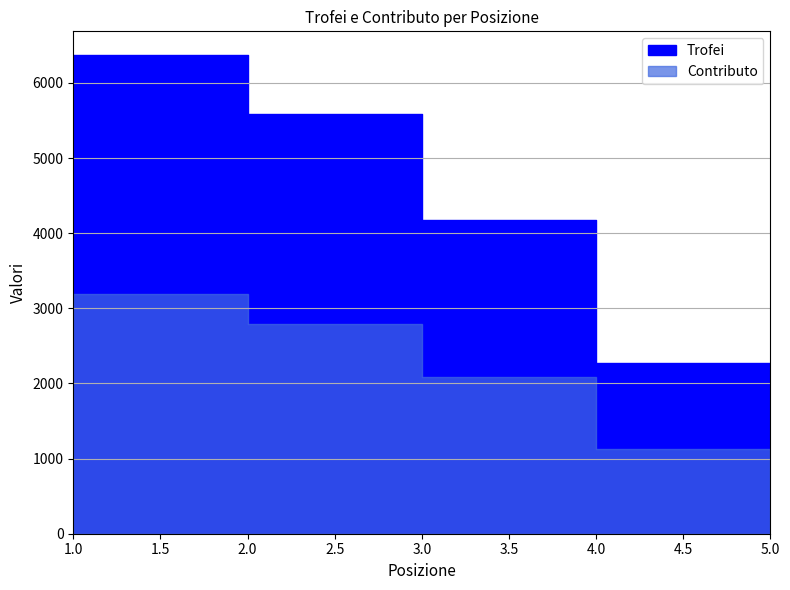

True or false: Contributo has a value of 1337 at 3.

False